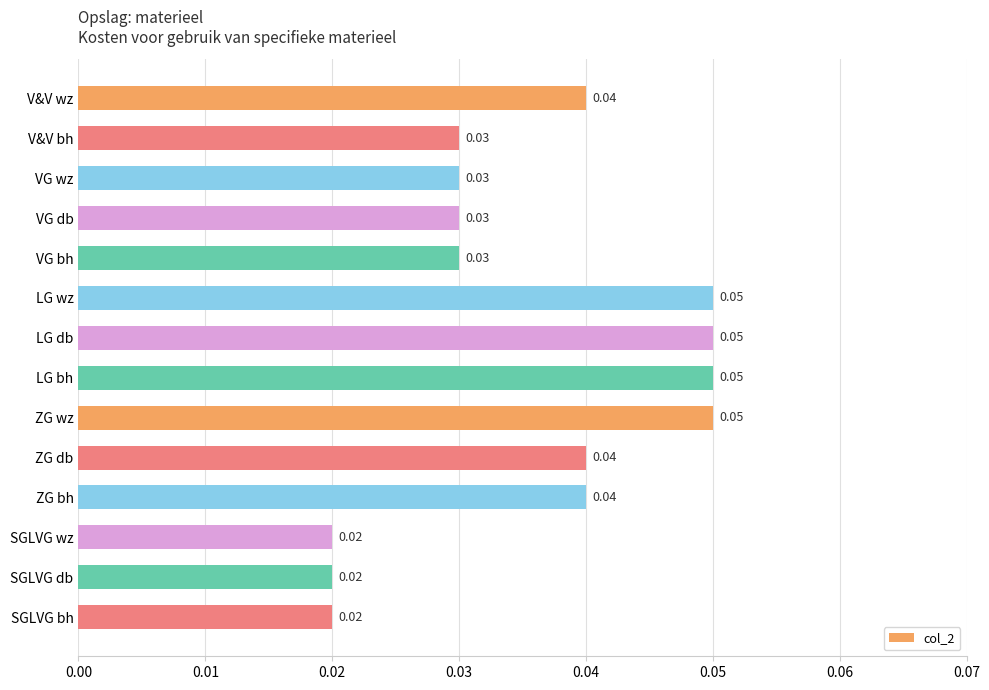

Between VG wz and LG db, which is larger?

LG db